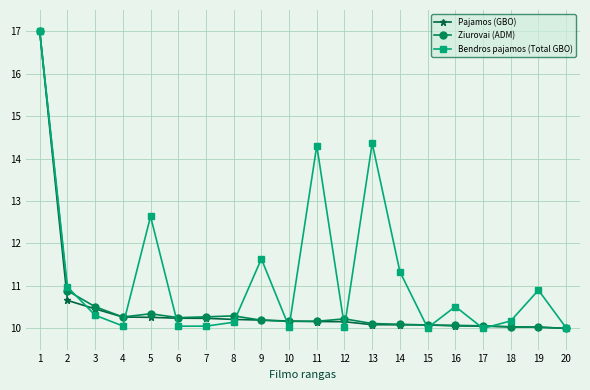

At which label is Pajamos (GBO) closest to 13?

2